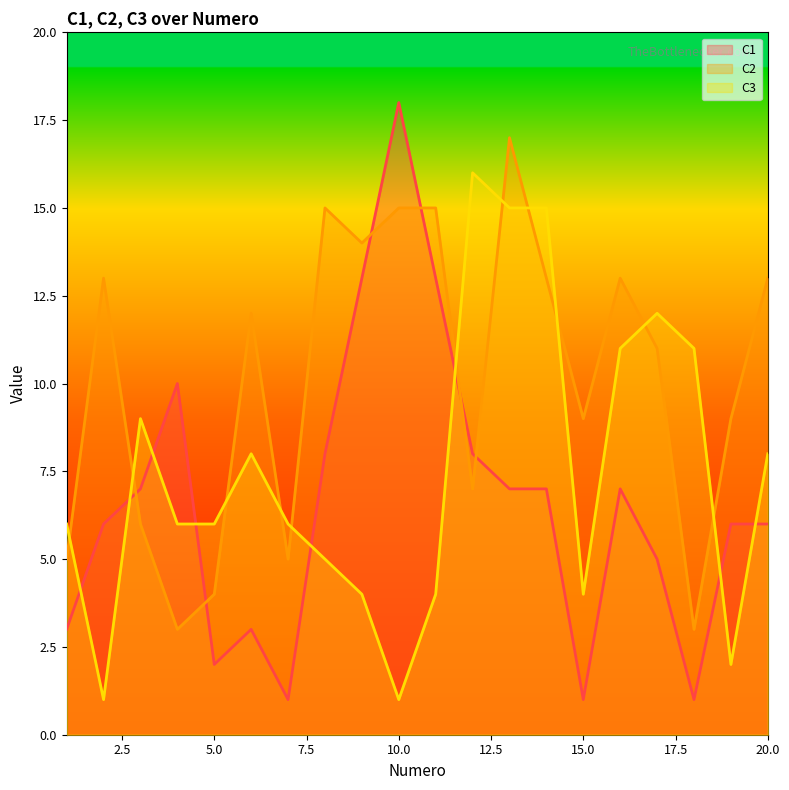

Rank the series by their average value, from highest to lowest.

C2, C3, C1